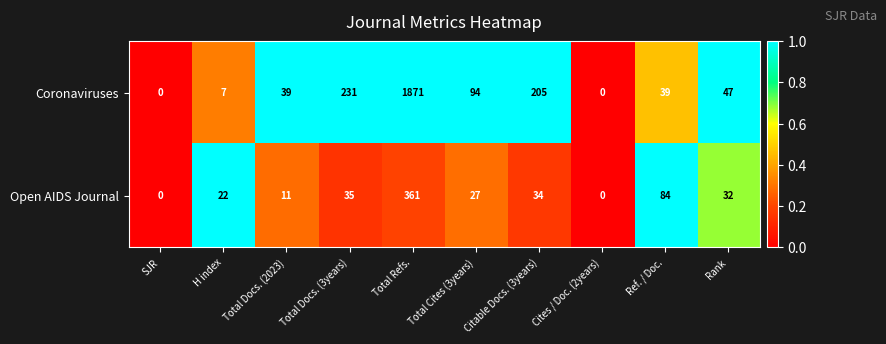

Which series changed the most between Total Docs. (3years) and Ref. / Doc.?

Coronaviruses